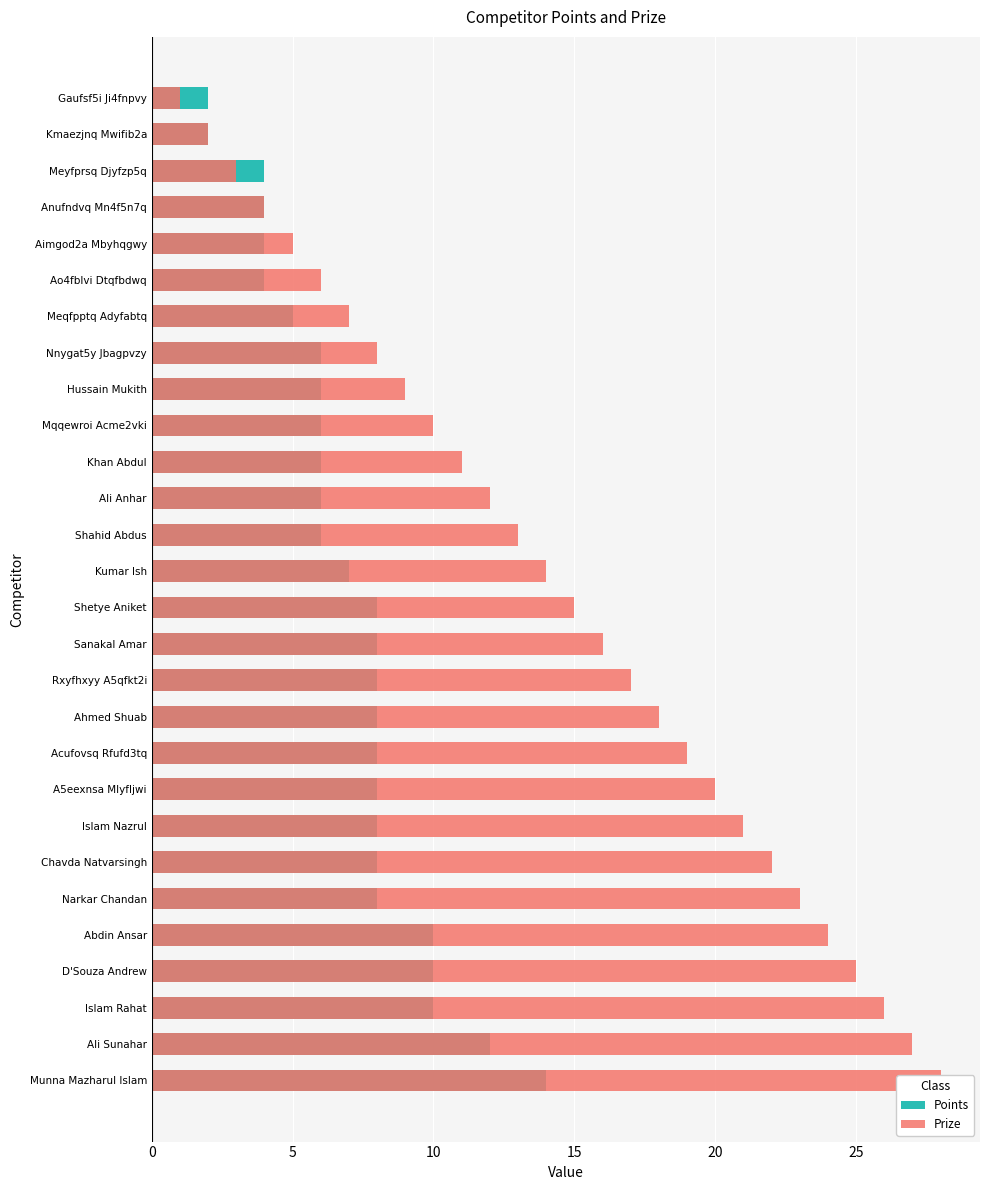

Rank the series by their maximum value, from lowest to highest.

Points, Prize